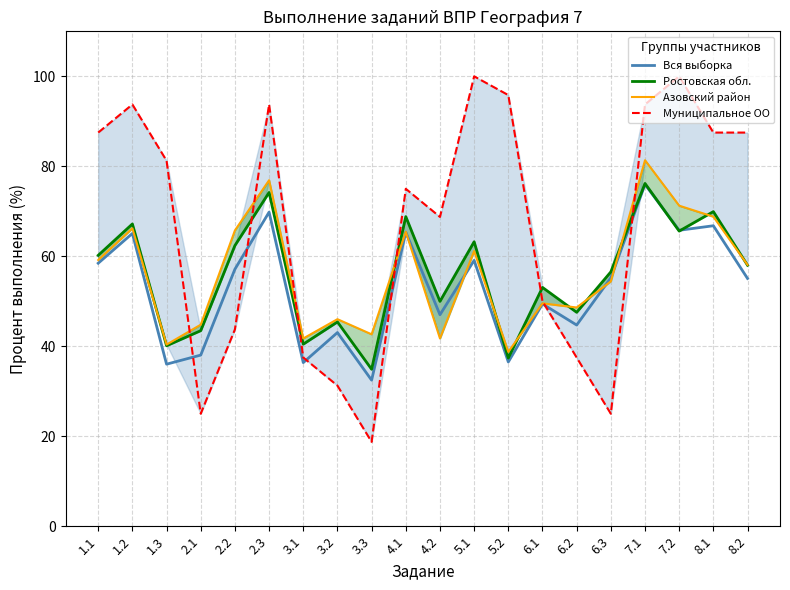

What position from the right is 2.1?

17